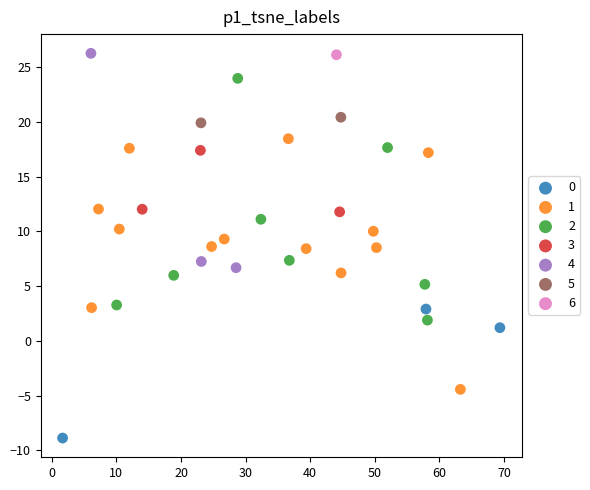

What are all the series names shown in the legend?

0, 1, 2, 3, 4, 5, 6